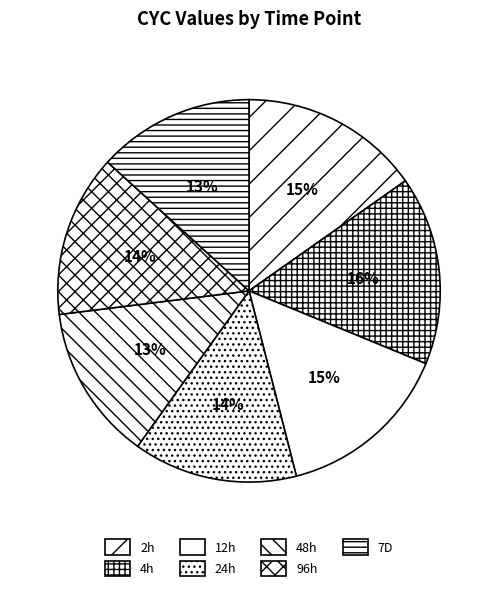

Combined, do 12h and 7D account for over 50%?

No